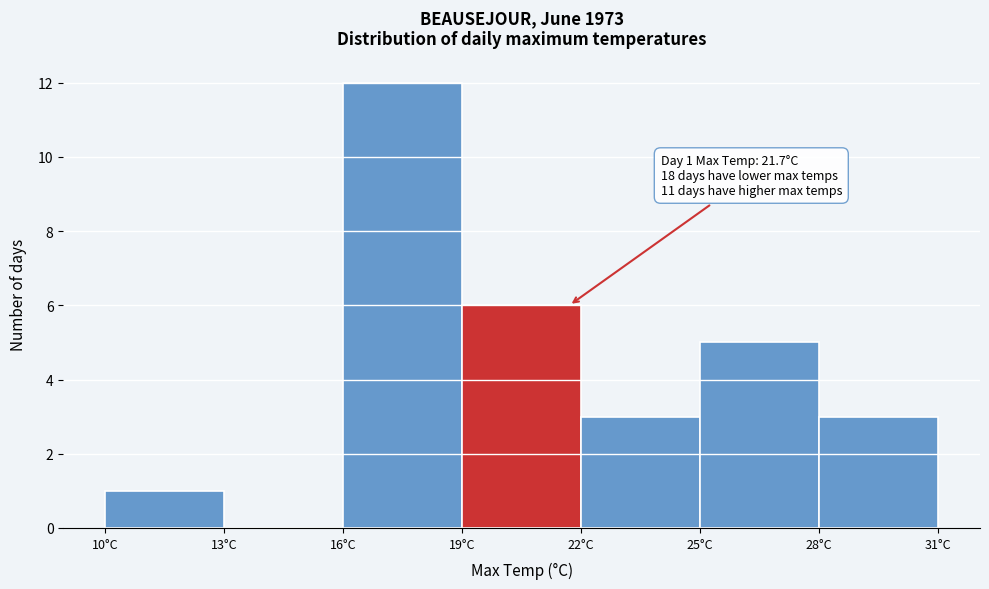

Which range on the x-axis has the tallest bar?

16 to 19